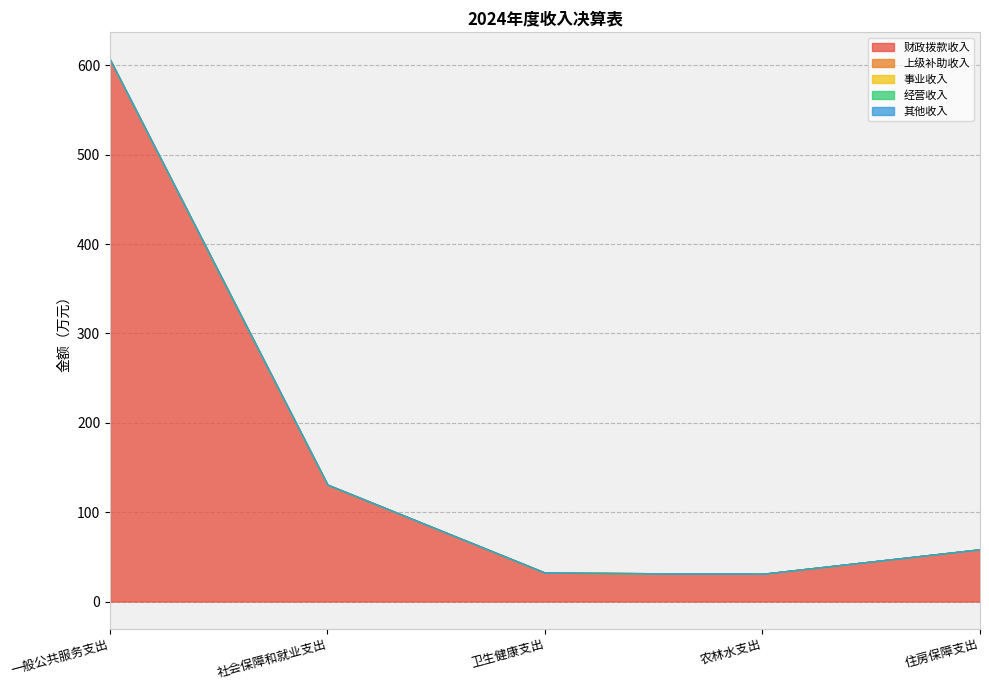

Does the chart have visible grid lines?

Yes